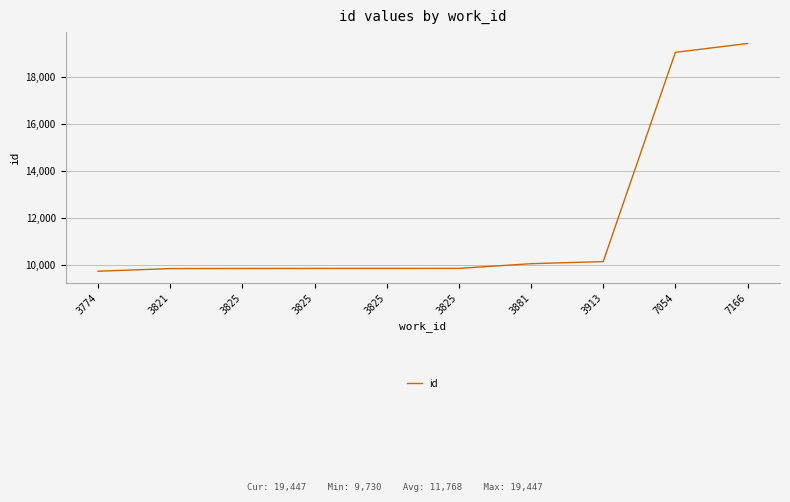

How many lines are shown in the chart?

1